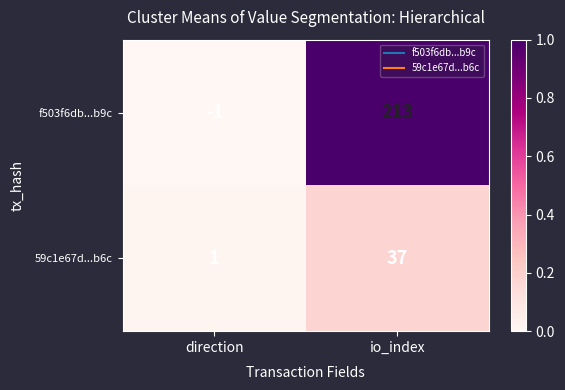

Which series has the largest total across all categories?

f503f6db...b9c